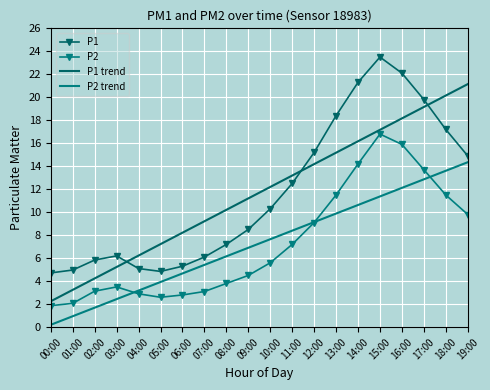

Is this an area chart (filled region under the line)?

No